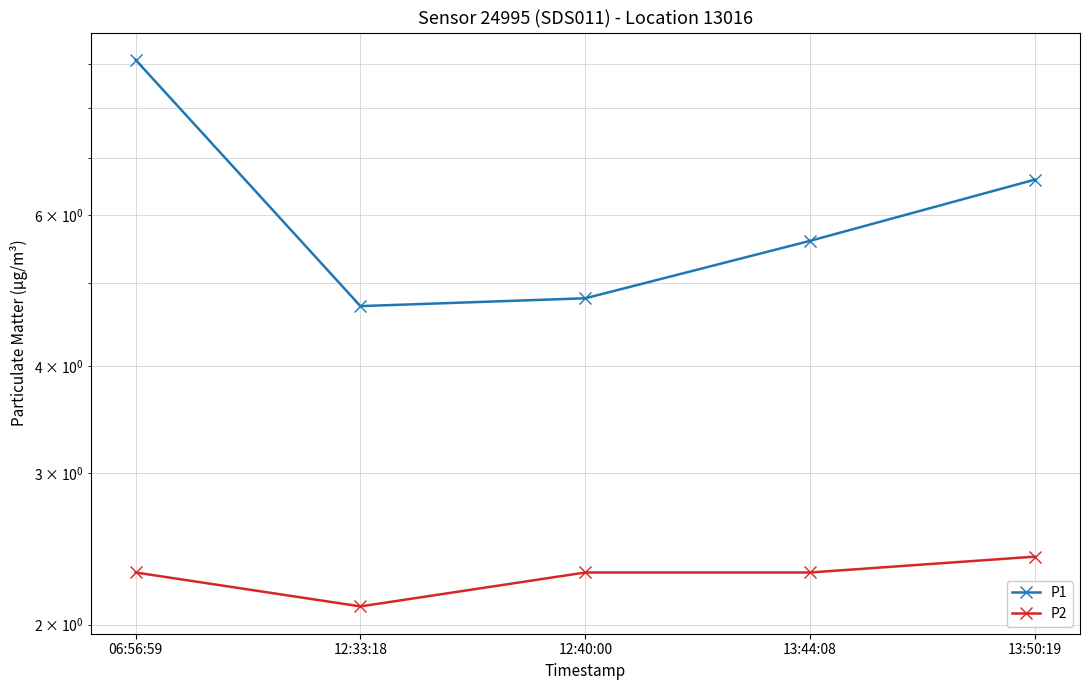

At which label is P1 closest to 6?

13:44:08